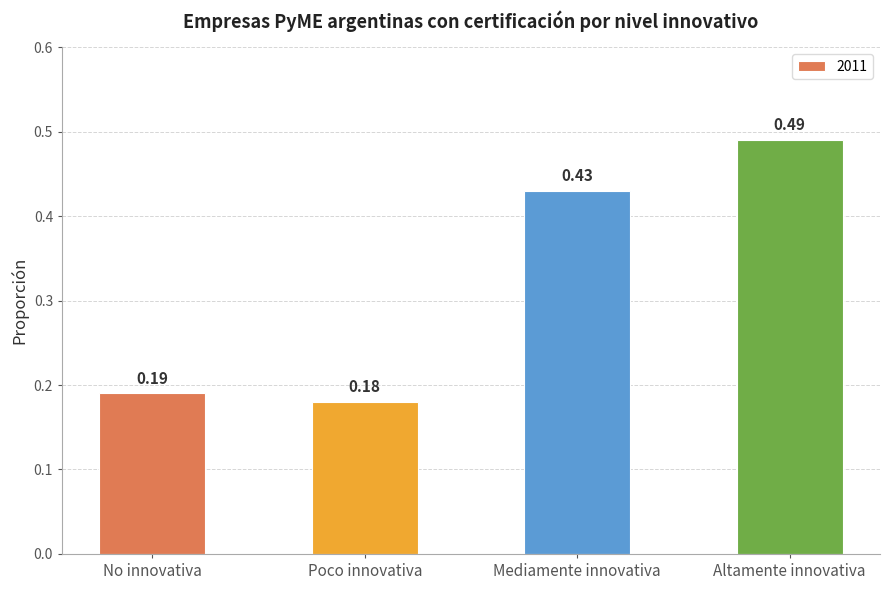

What is the difference between the maximum and minimum values?

0.3